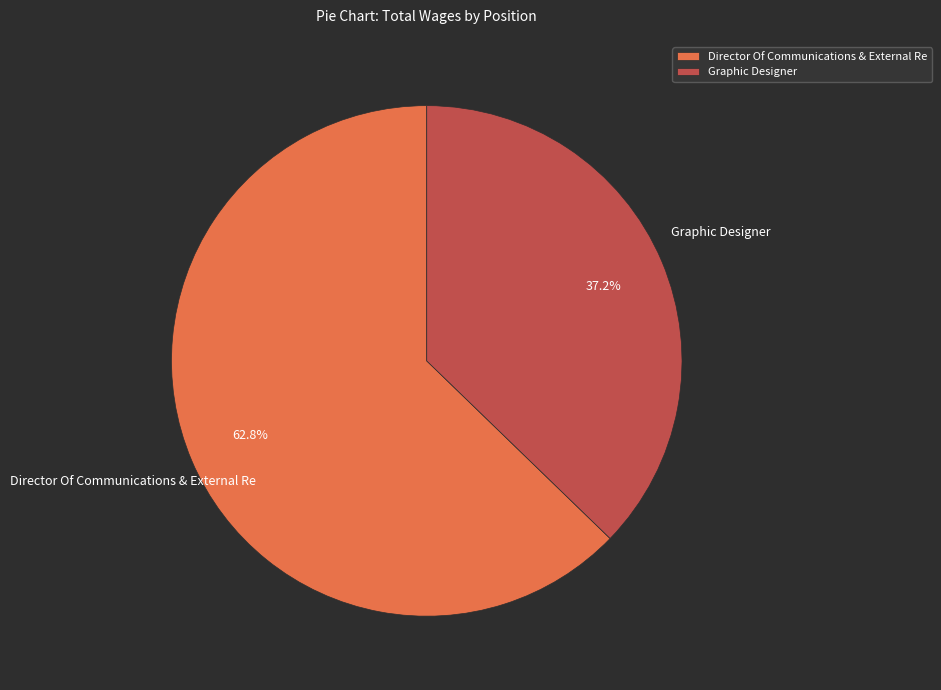

Which category has the biggest portion of the pie?

Director Of Communications & External Re